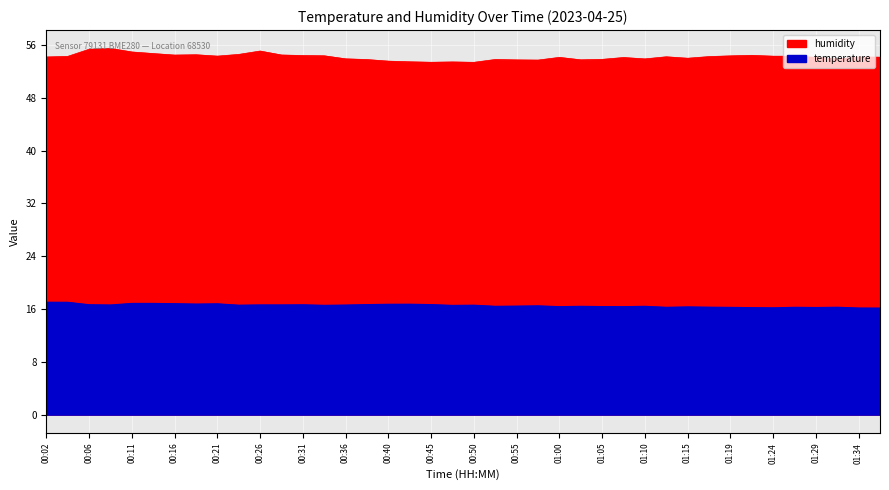

In temperature, how many points are higher than both neighbors (excluding endpoints)?

1